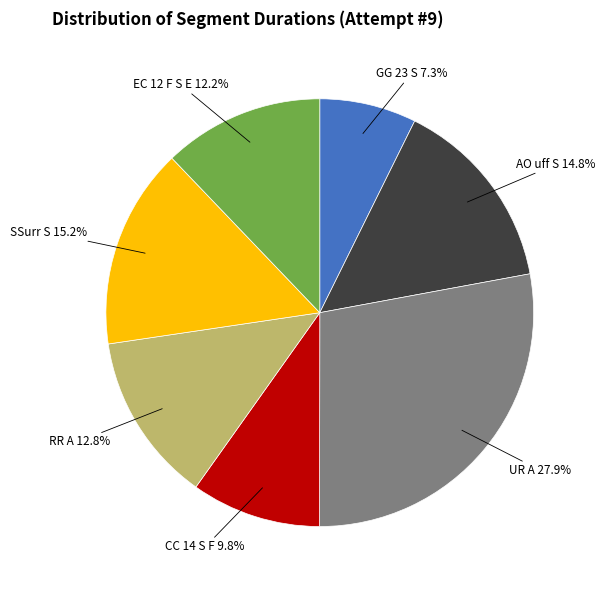

Which has a higher value, EC 12 F S E or GG 23 S?

EC 12 F S E